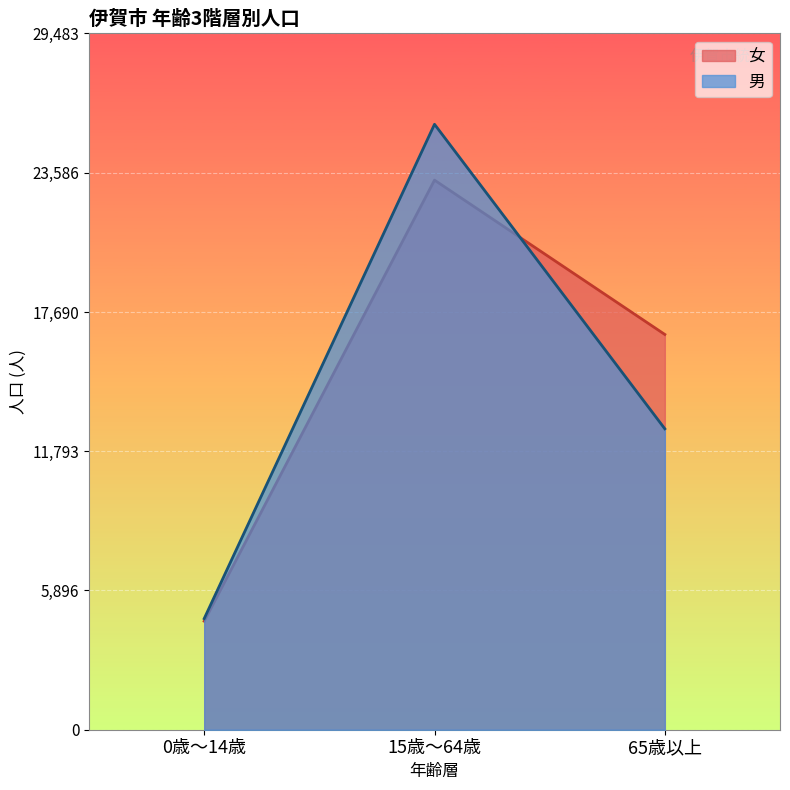

At which label is 男 closest to 15171?

65歳以上